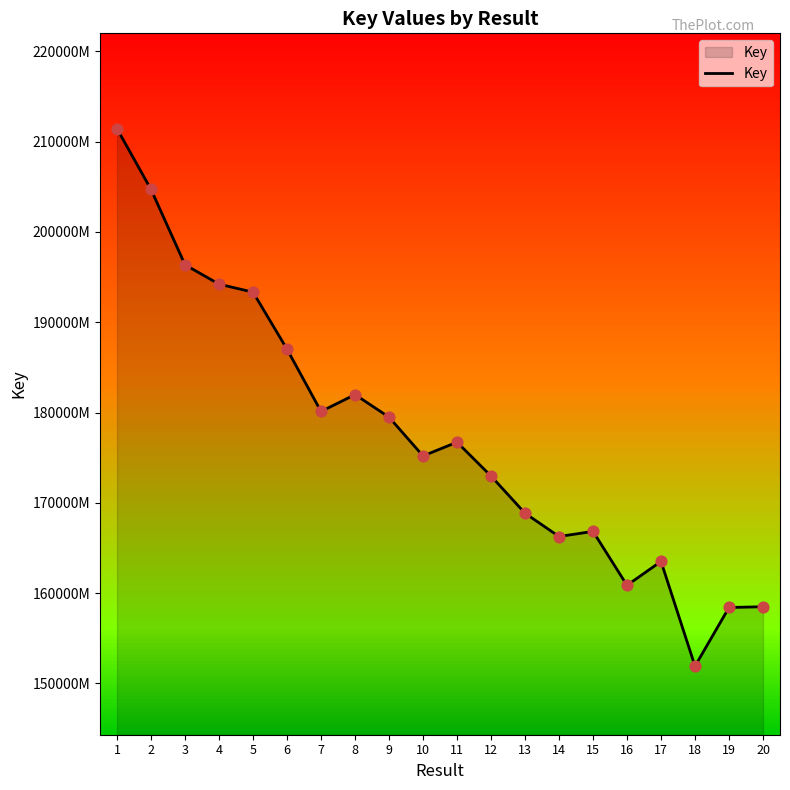

What is the change in value from 2 to 20?

-46208474